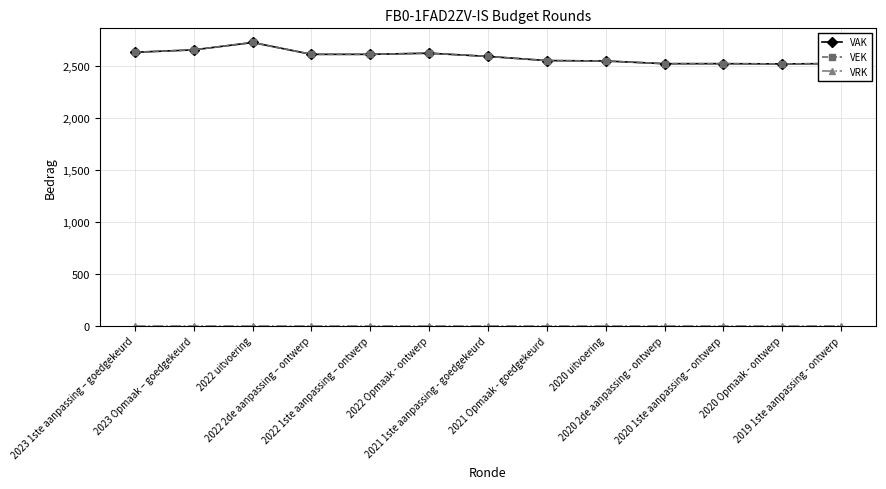

How many lines are shown in the chart?

3